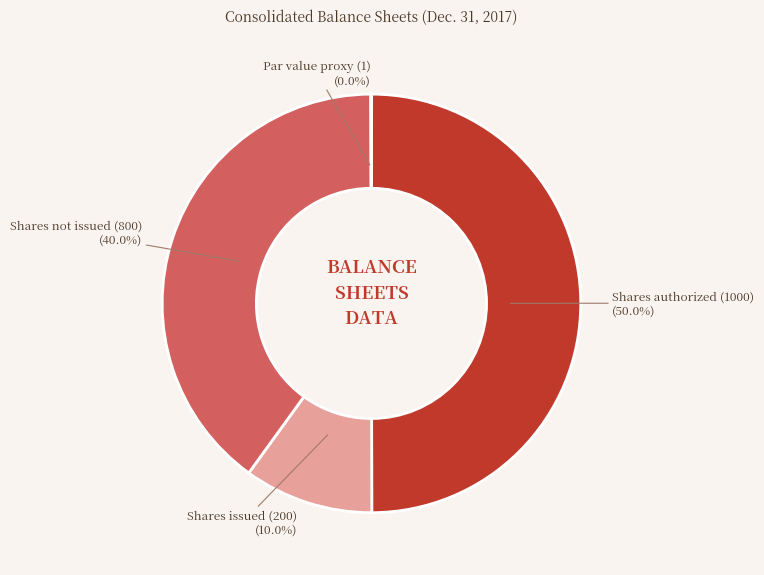

Does any single category account for the majority?

Yes